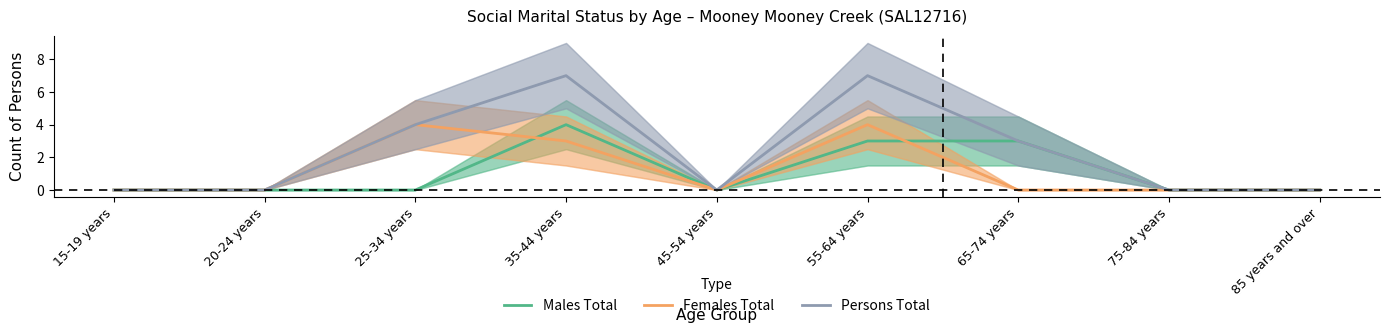

How many distinct data groups are displayed?

3